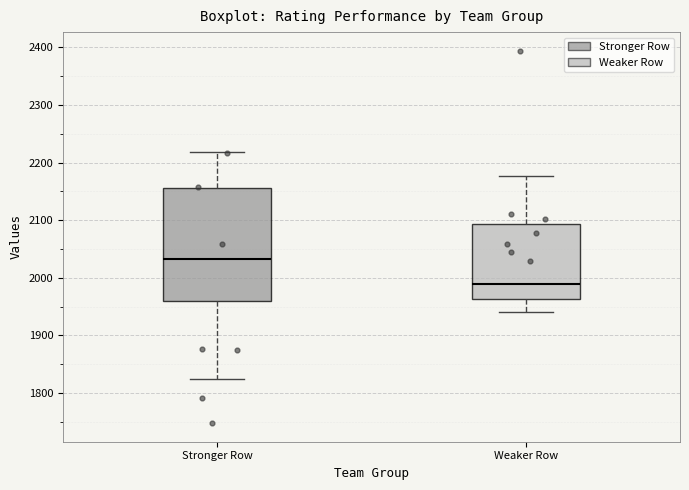

Reading left to right, transcribe this box plot: for each box, give where its median line is, the range the box spans, and where its two whiskers end, as read against the y-axis. The values are not printed on the chart, so give them approximately, as read against the axis.

Stronger Row: median 2030, box 1960 to 2160, whiskers 1820 to 2220
Weaker Row: median 1990, box 1960 to 2090, whiskers 1940 to 2180